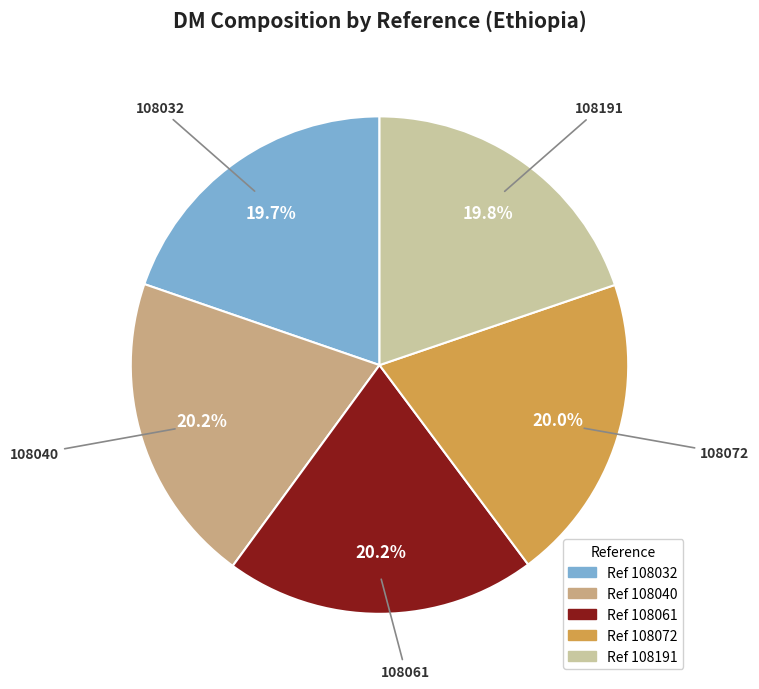

Is there any slice that represents more than half of the pie?

No